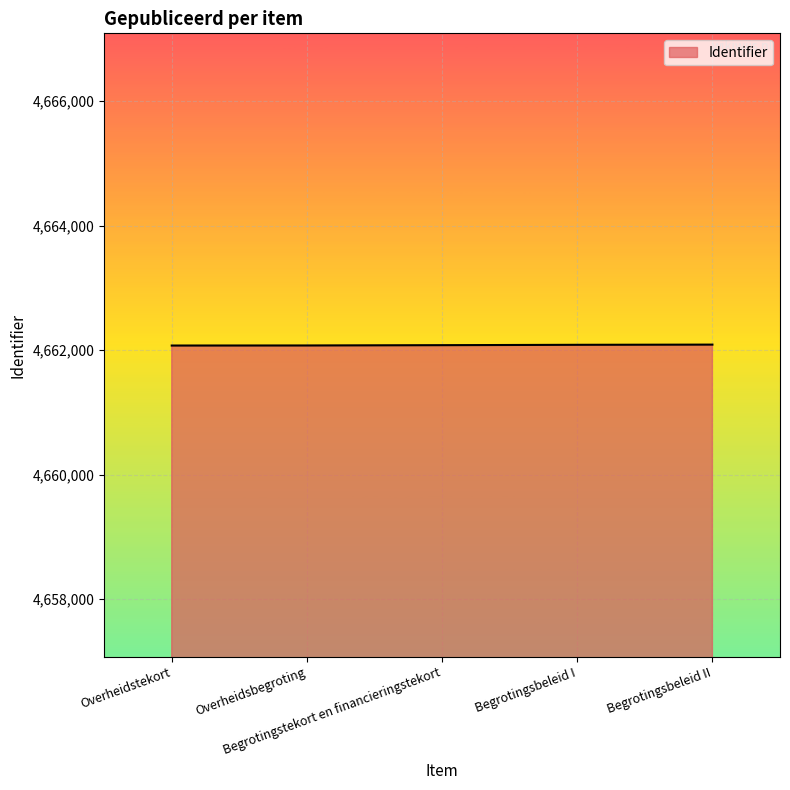

What is the average value?

4662079